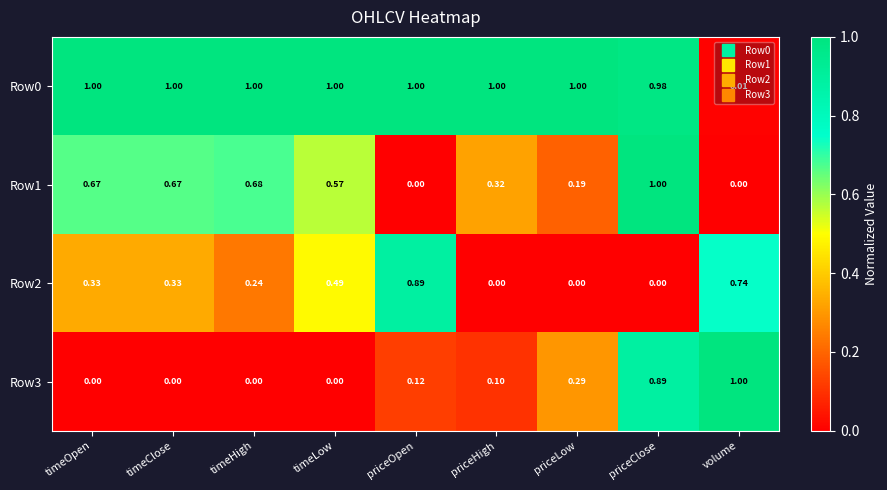

Is the value of Row0 at priceOpen greater than the value of Row3 at timeOpen?

Yes